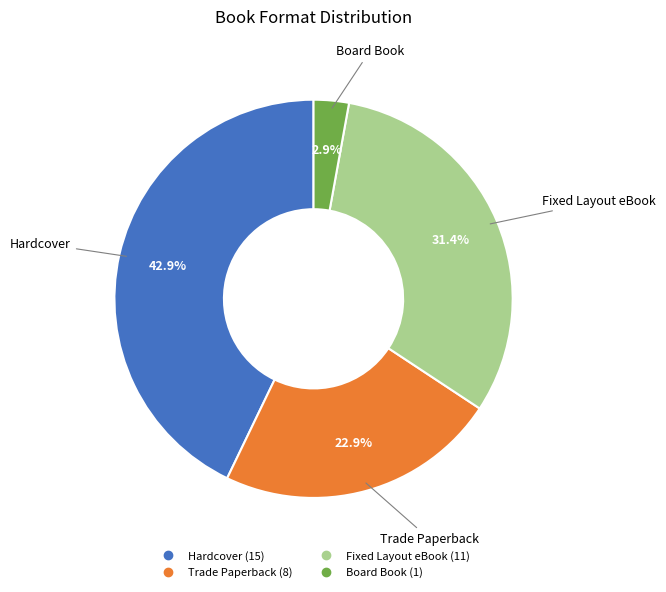

To the nearest percent, what is the average slice percentage?

25%